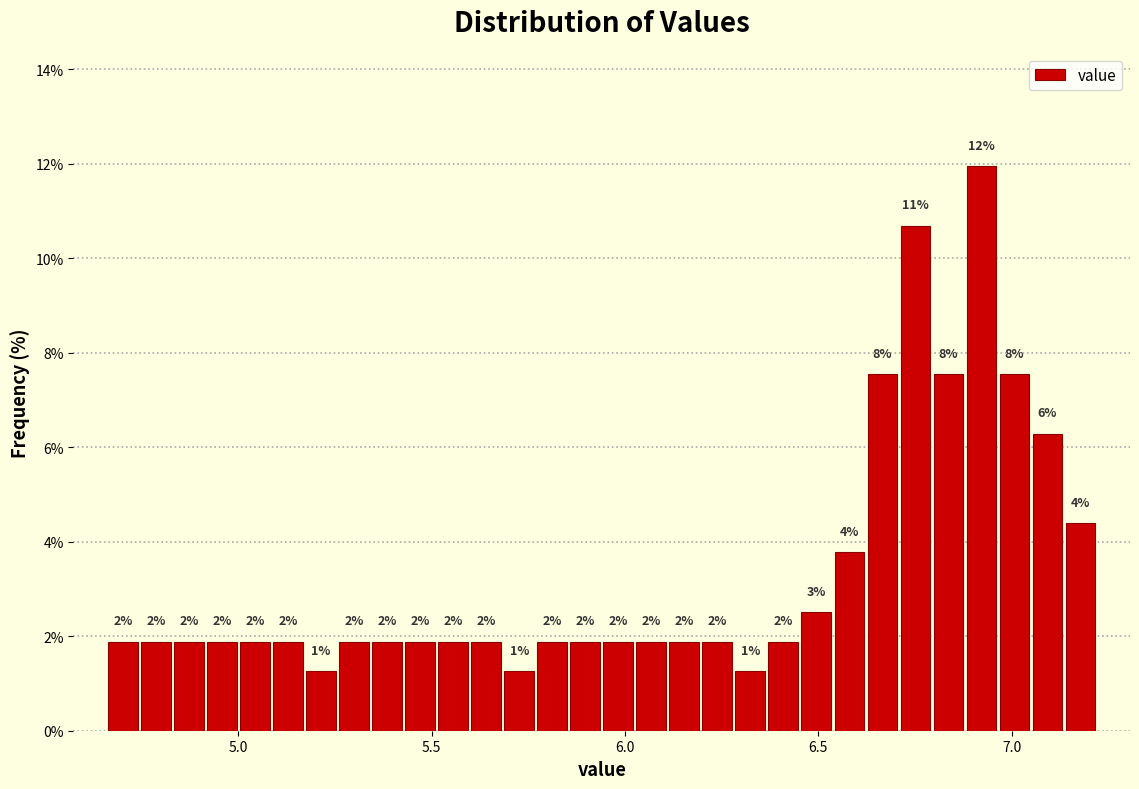

Around what value on the x-axis is the tallest bar? Give the approximate position of its centre, as read against the axis.

6.90